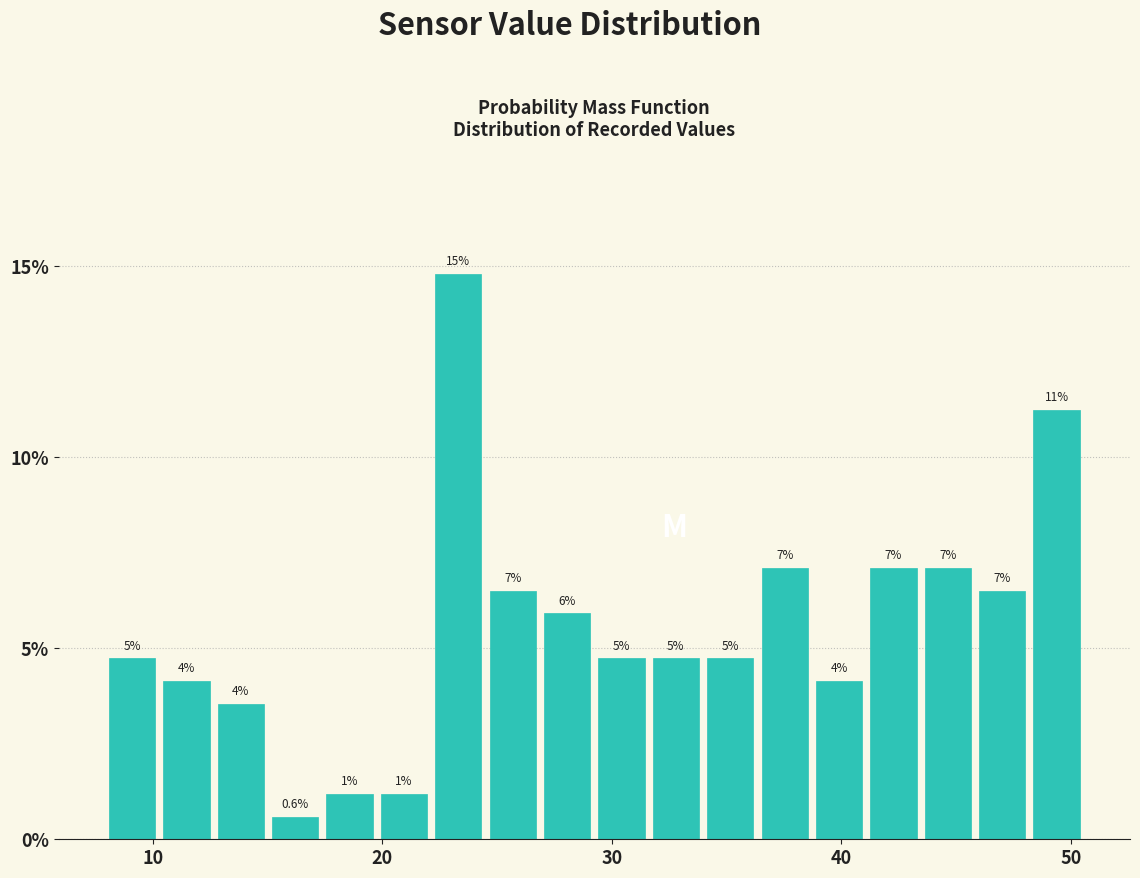

Around what value on the x-axis is the tallest bar? Give the approximate position of its centre, as read against the axis.

23